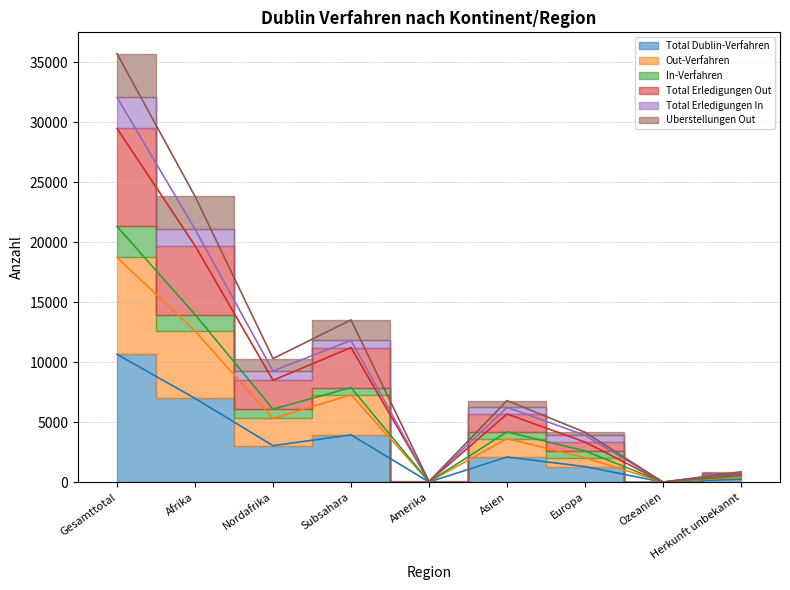

What is the highest value of the Out-Verfahren series?

18736